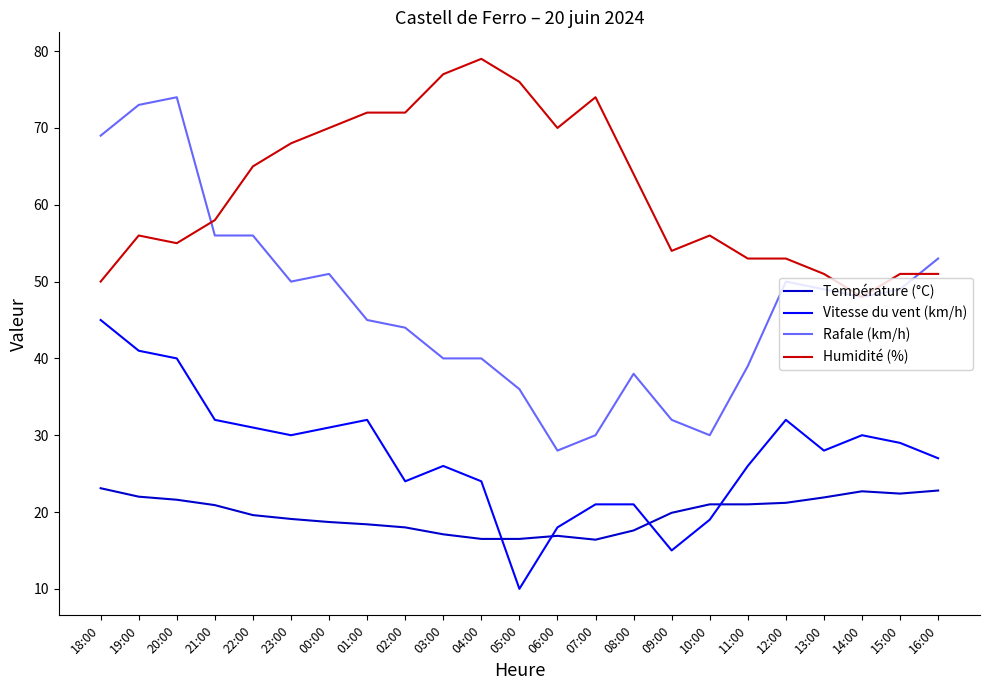

At 12:00, list the series in order from smallest to largest.

Température (°C), Vitesse du vent (km/h), Rafale (km/h), Humidité (%)